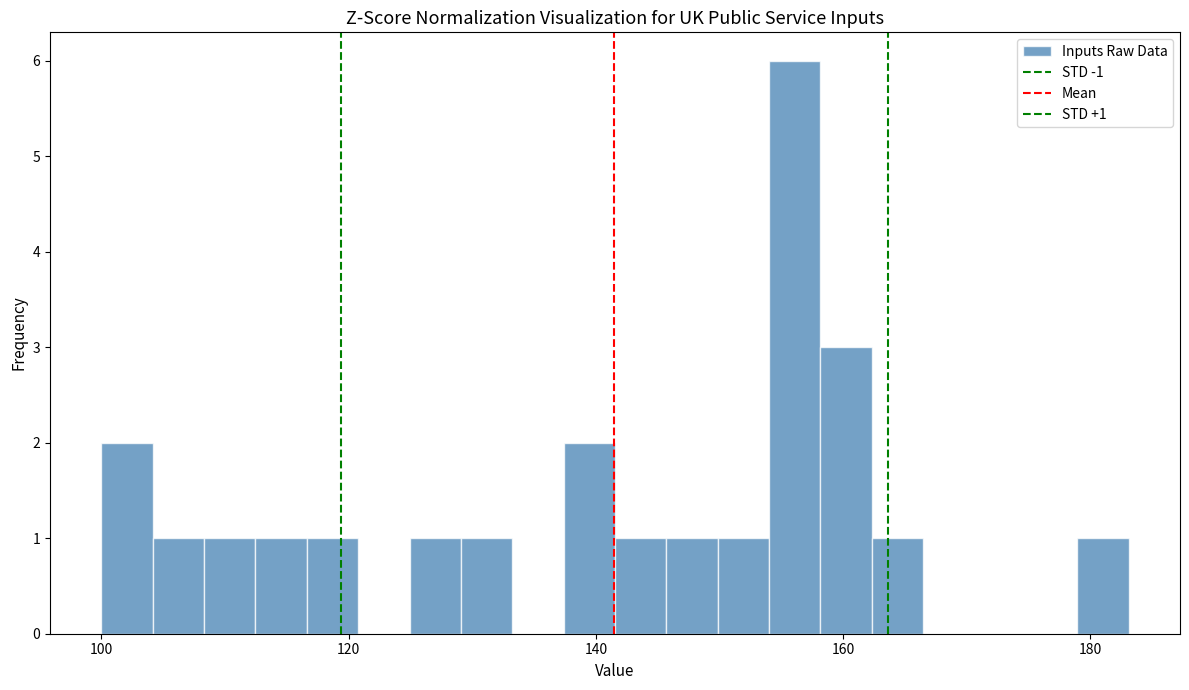

Around what value on the x-axis is the tallest bar? Give the approximate position of its centre, as read against the axis.

156